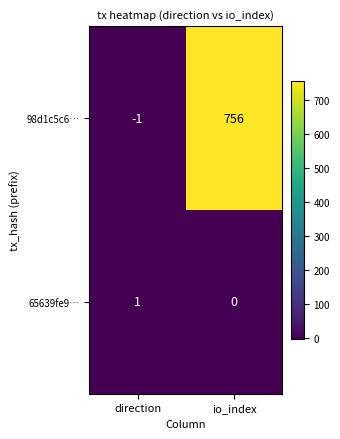

What is the average value of the 98d1c5c6… series?

378